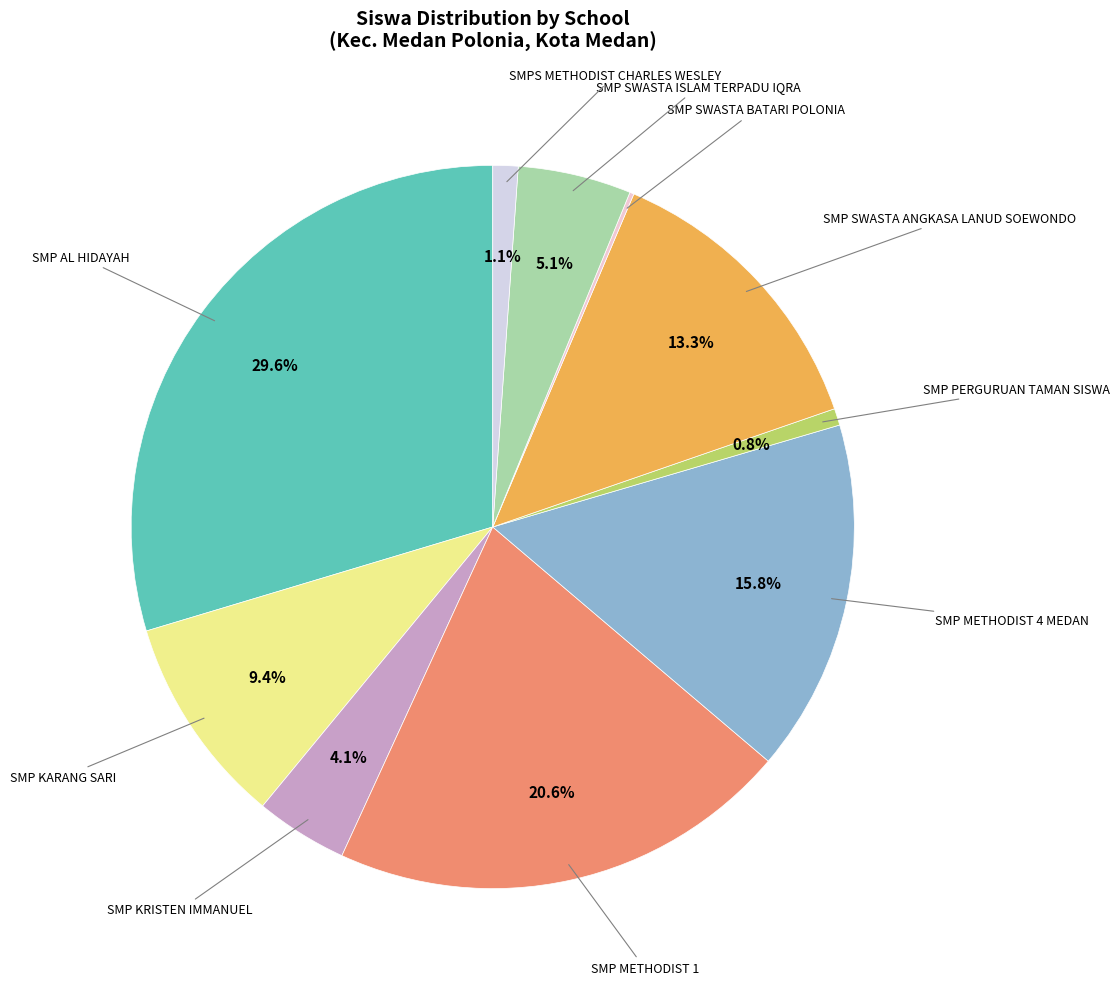

Is there any slice that represents more than half of the pie?

No